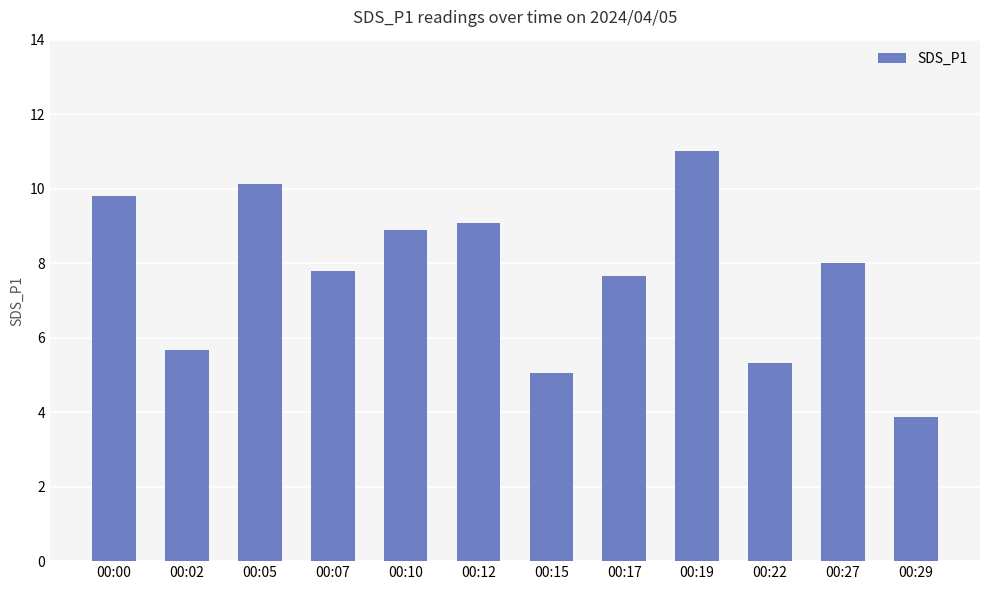

What is the sum of the values at 00:29 and 00:19?

14.9